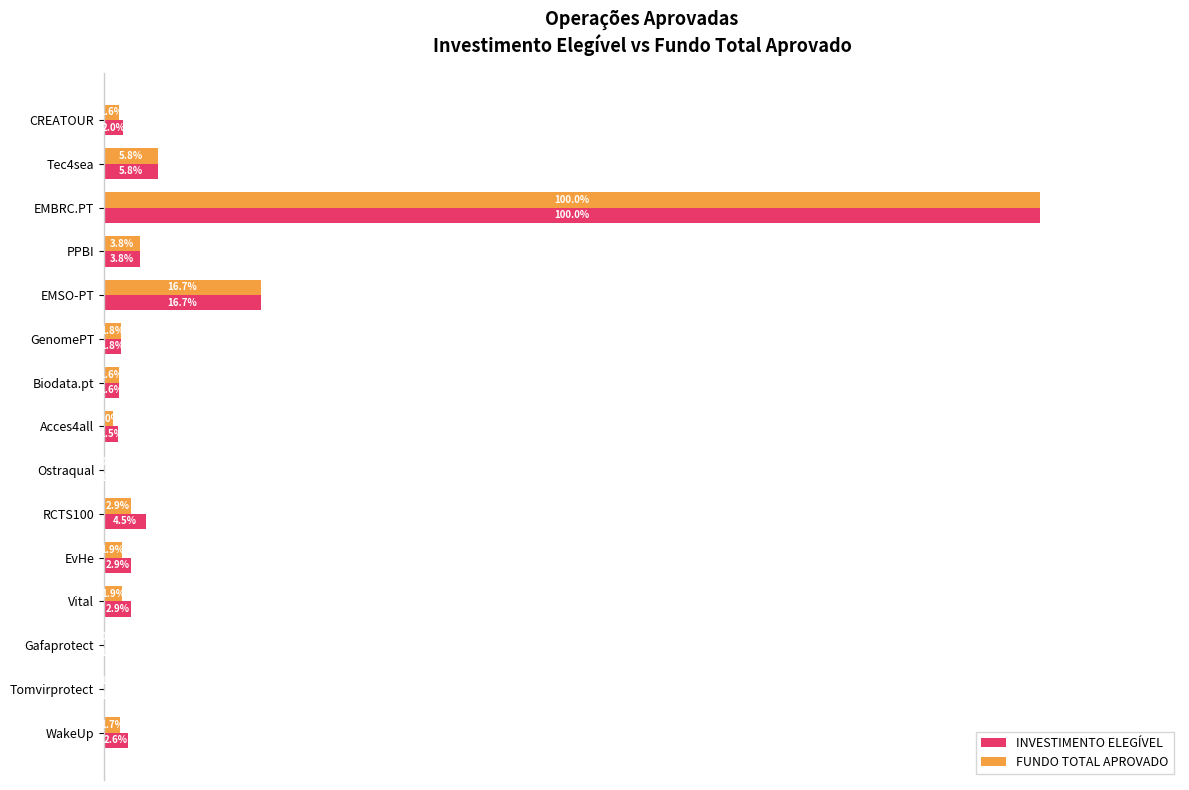

At which category is the sum across all series the highest?

EMBRC.PT